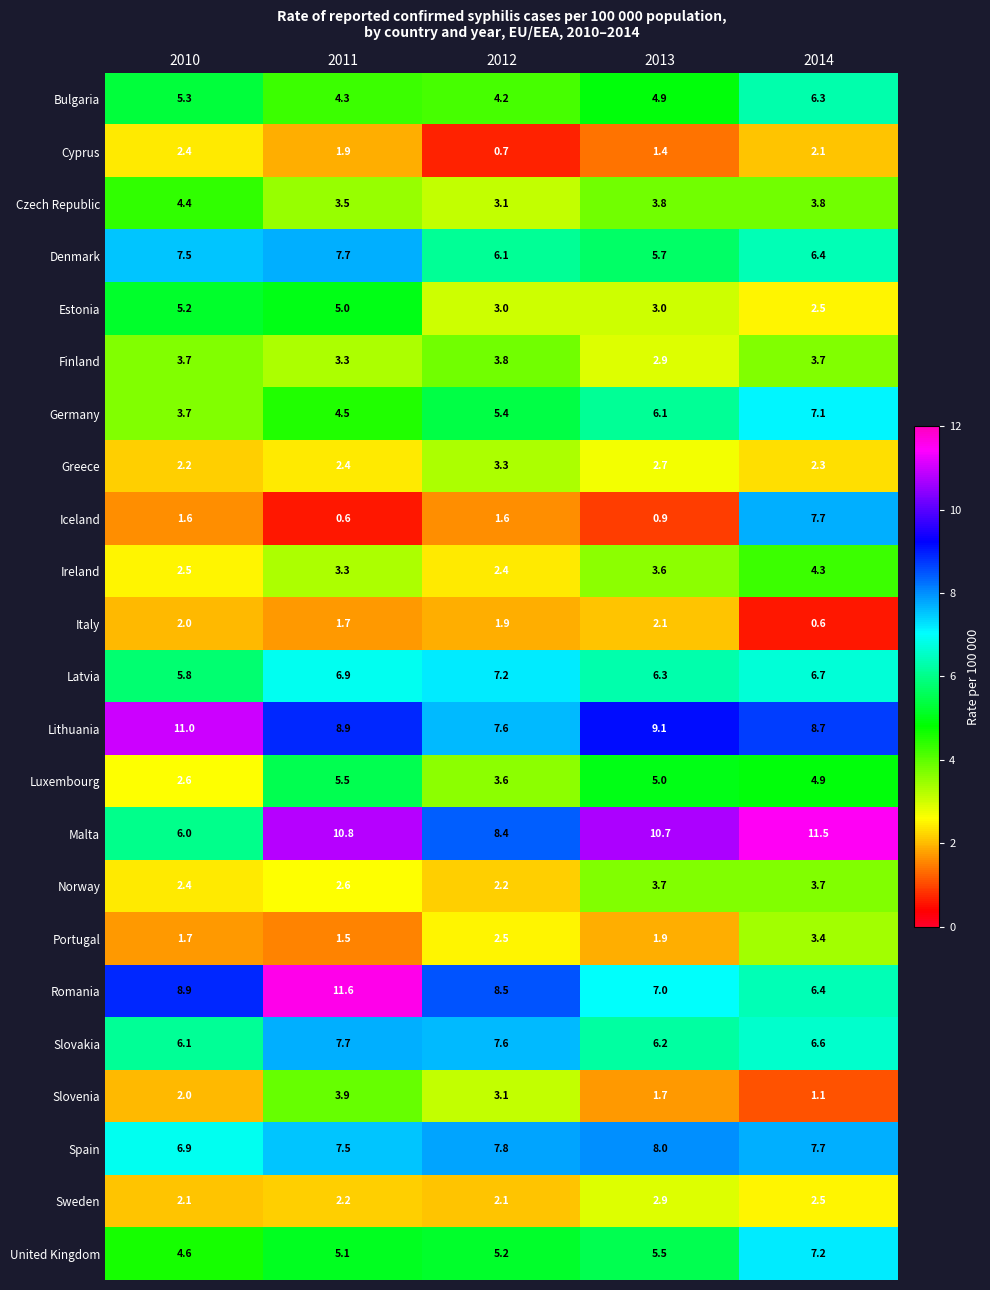

What is the total value across all series at 2010?

100.6